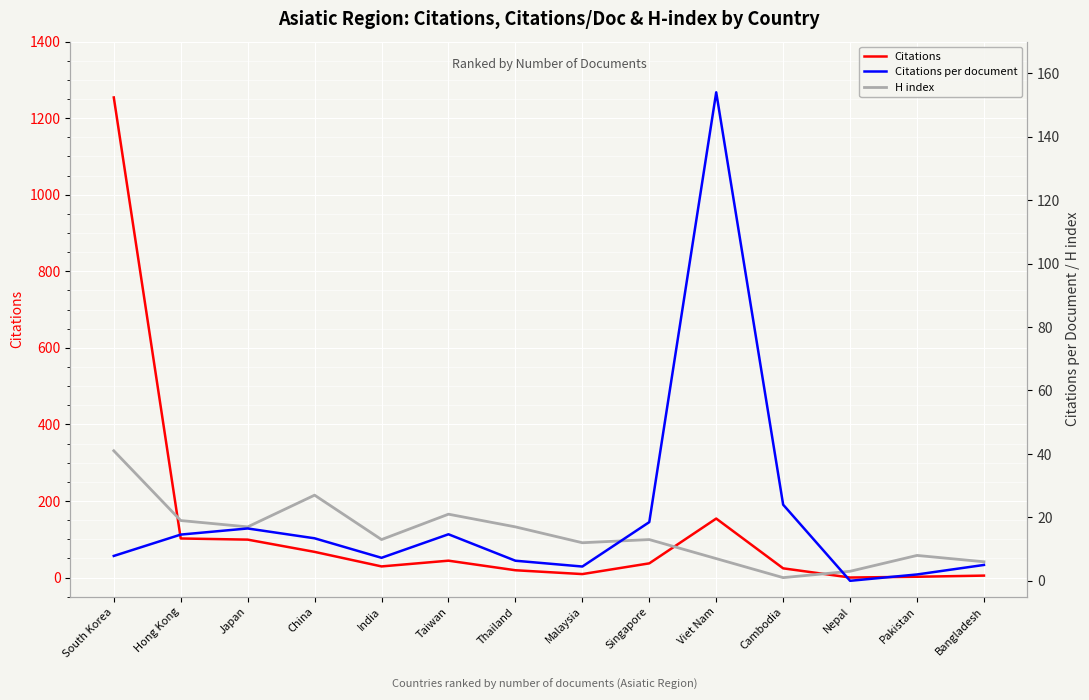

What is the difference between the second highest and second lowest values in the Citations per document series?

22.0